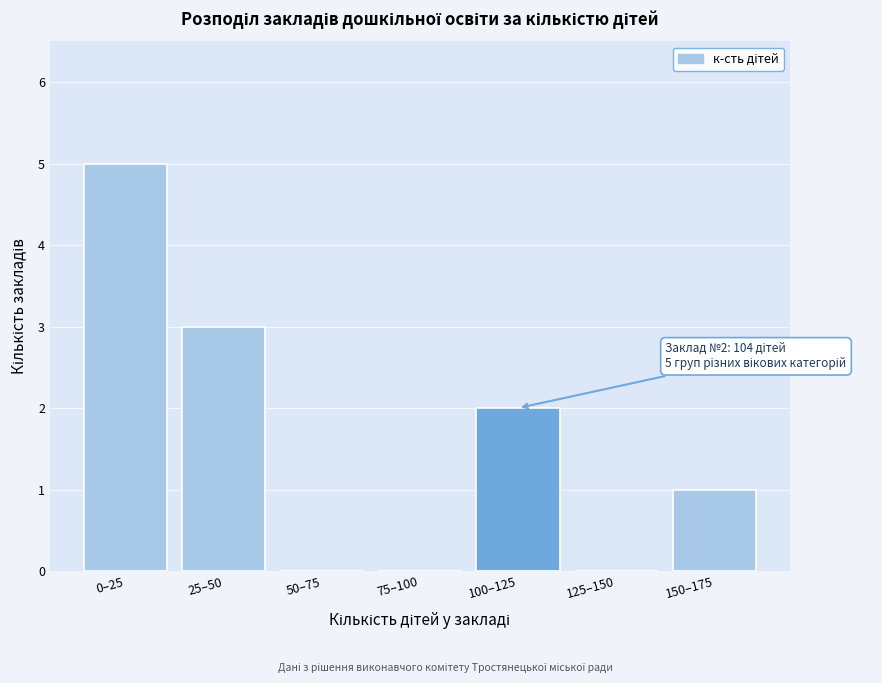

Reading left to right, transcribe all the data shown in this chart.

0–25=5	25–50=3	50–75=0	75–100=0	100–125=2	125–150=0	150–175=1